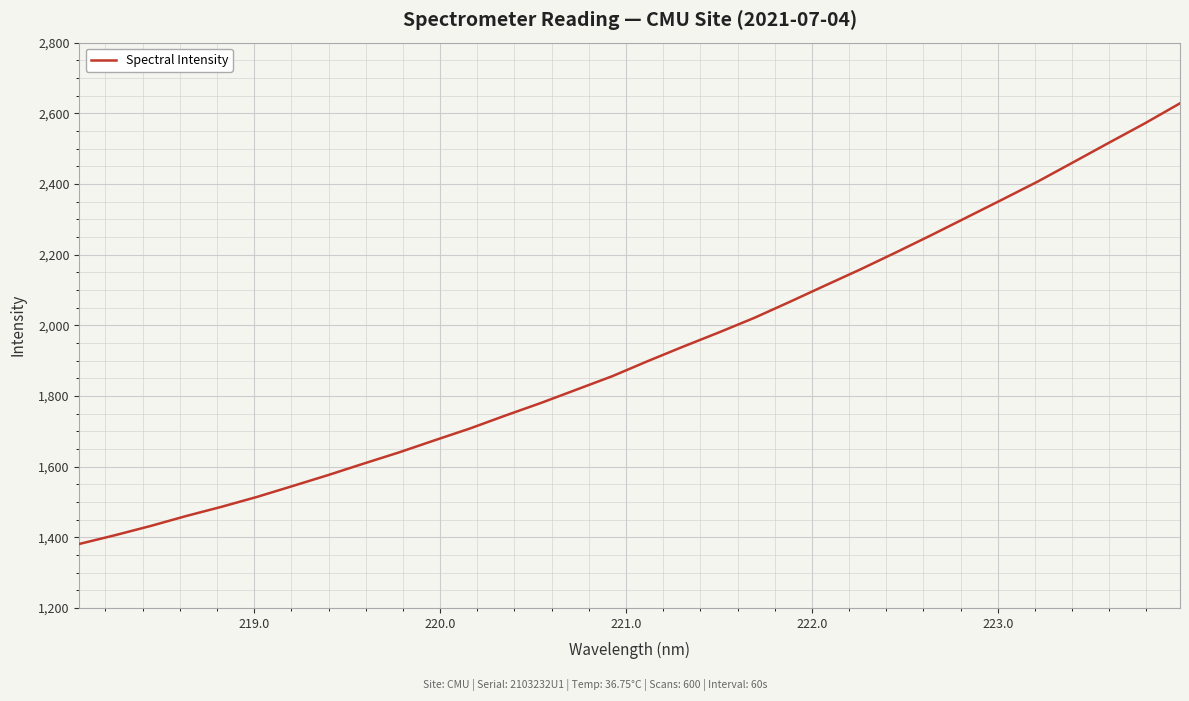

What is the maximum value shown in the chart?

2628.3